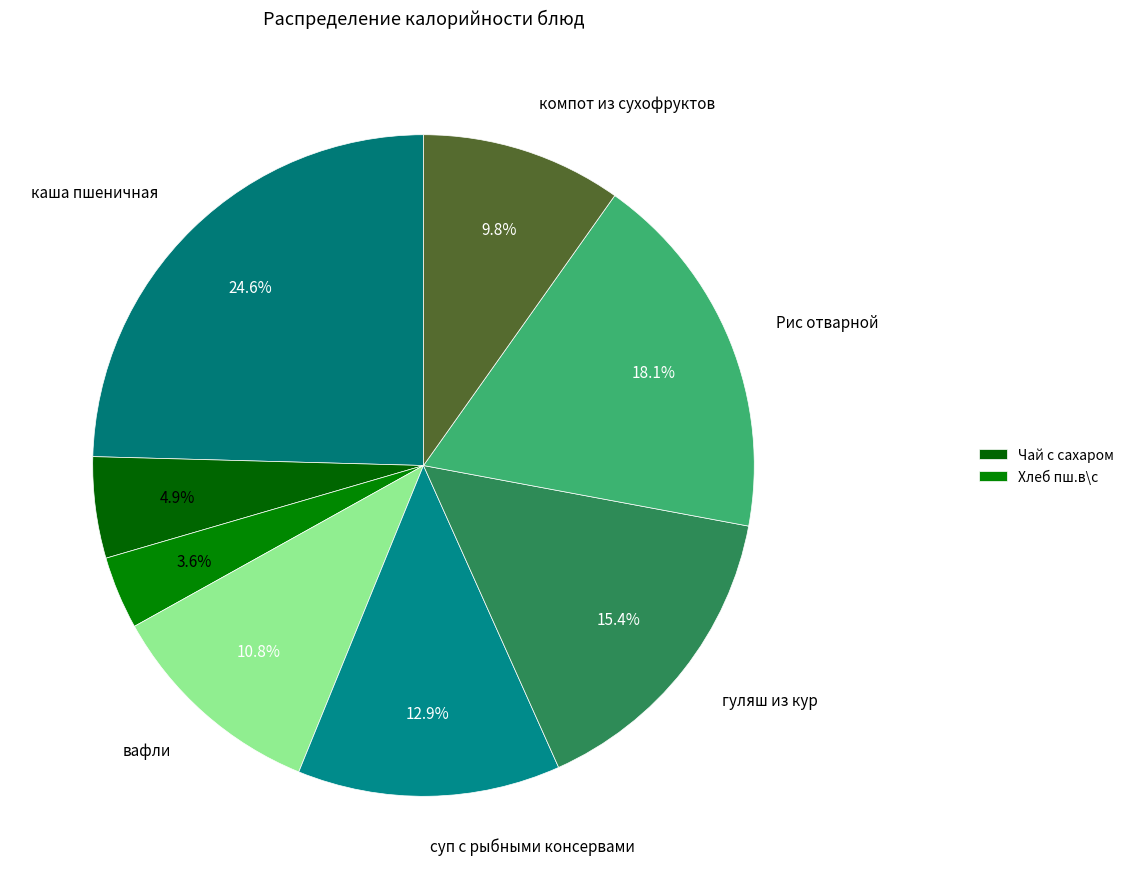

How many slices are in this pie chart?

8